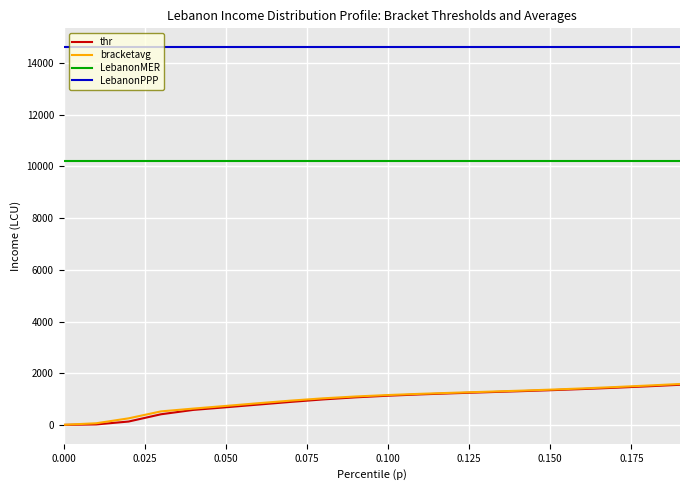

True or false: bracketavg and LebanonMER intersect in this chart.

False